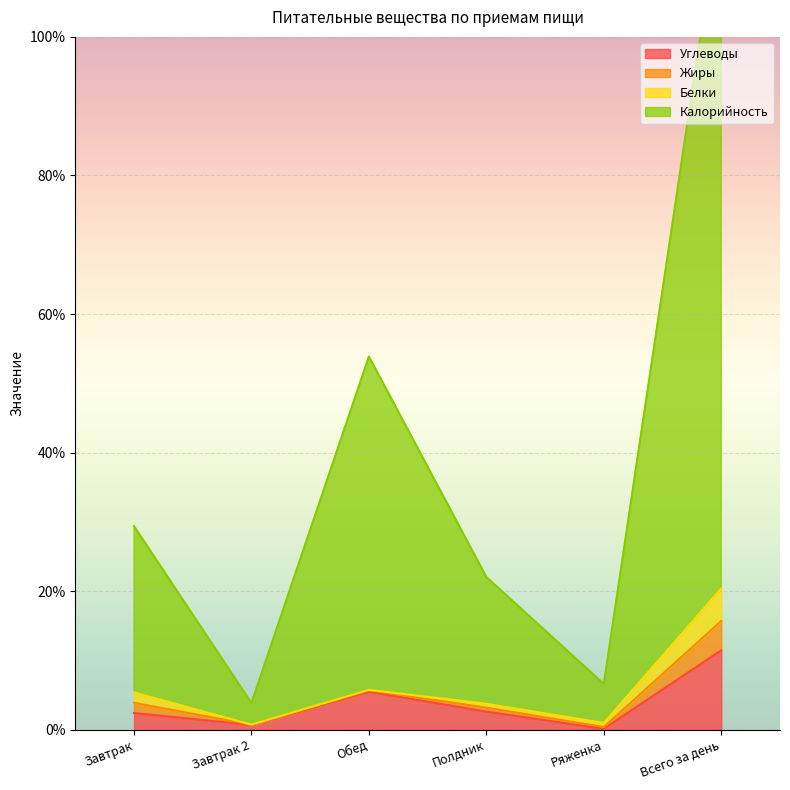

What is the total value across all series at Всего за день?

131.9